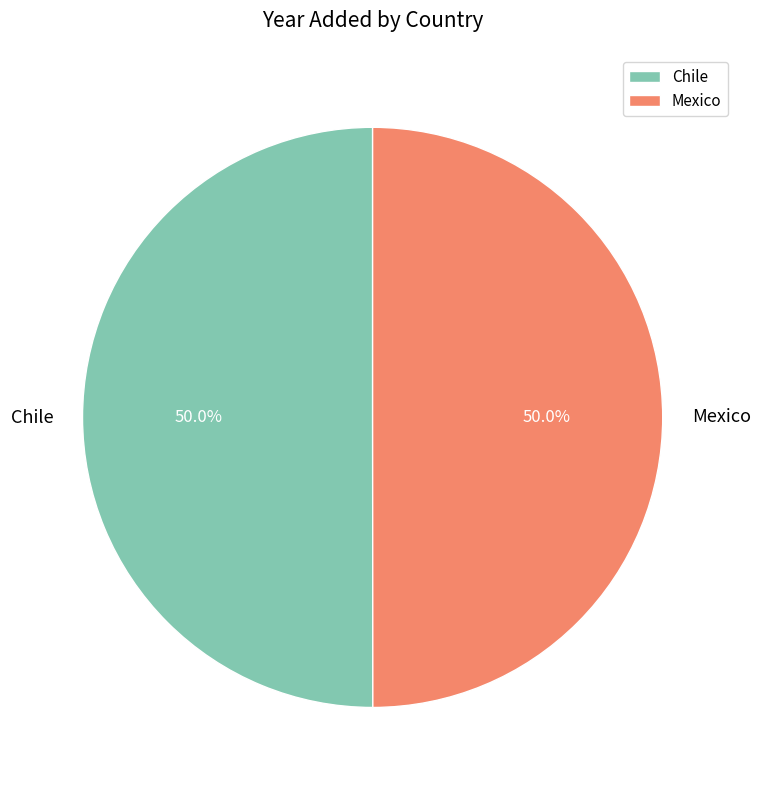

To the nearest percent, what percentage of the pie is Mexico?

50%